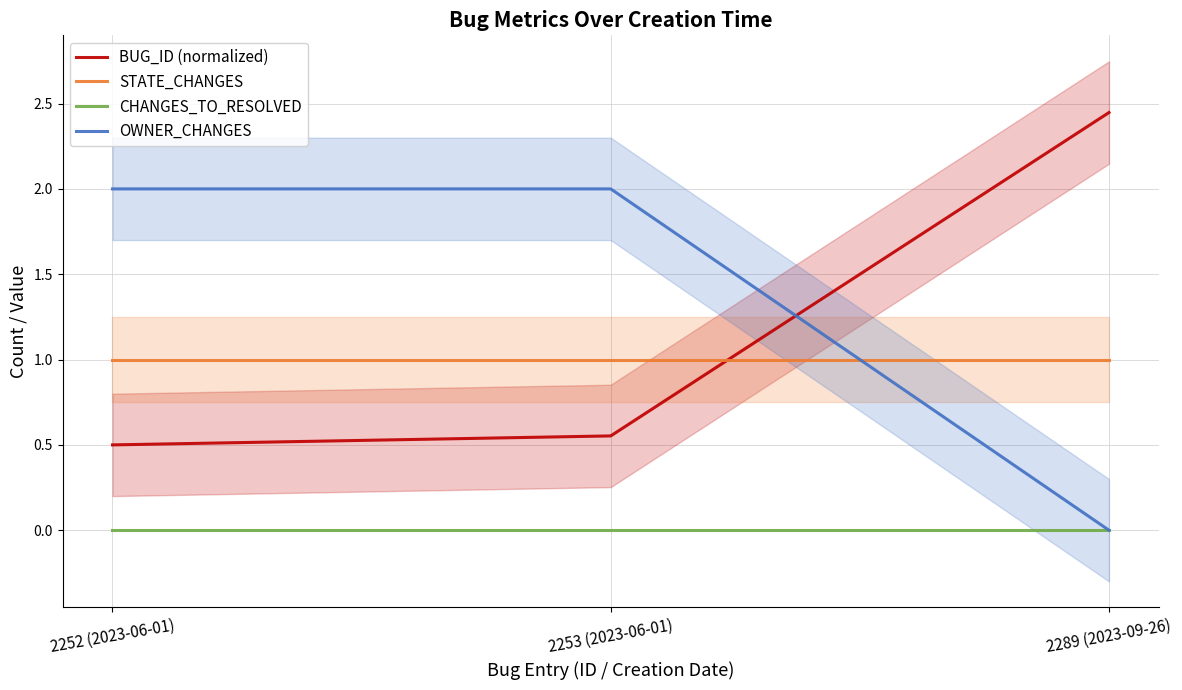

Where is OWNER_CHANGES nearest to the value 1?

2252 (2023-06-01)